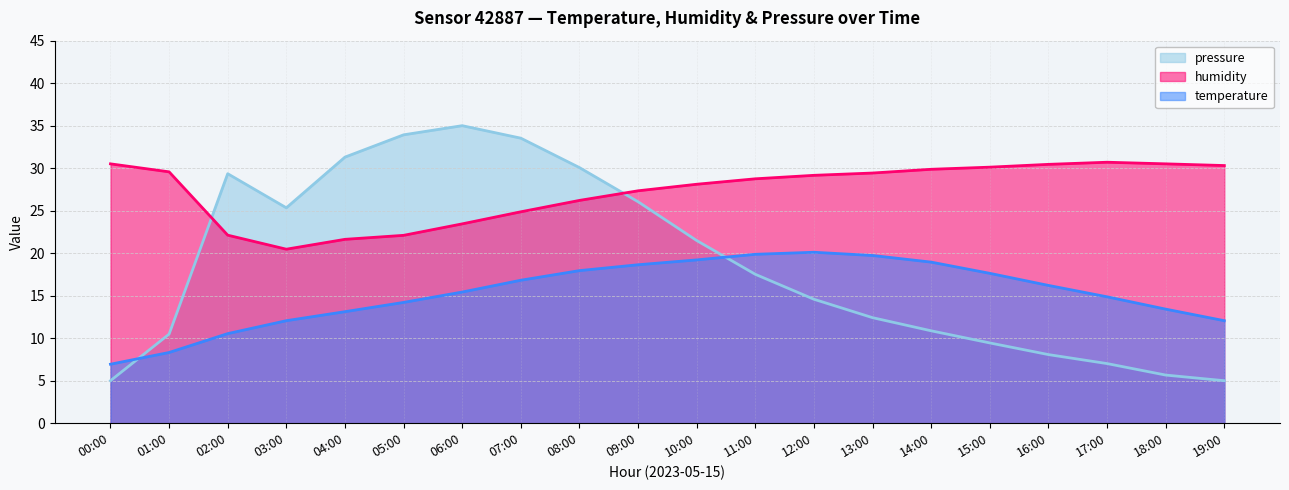

What is the difference between the temperature values at 06:00 and 07:00?

1.4